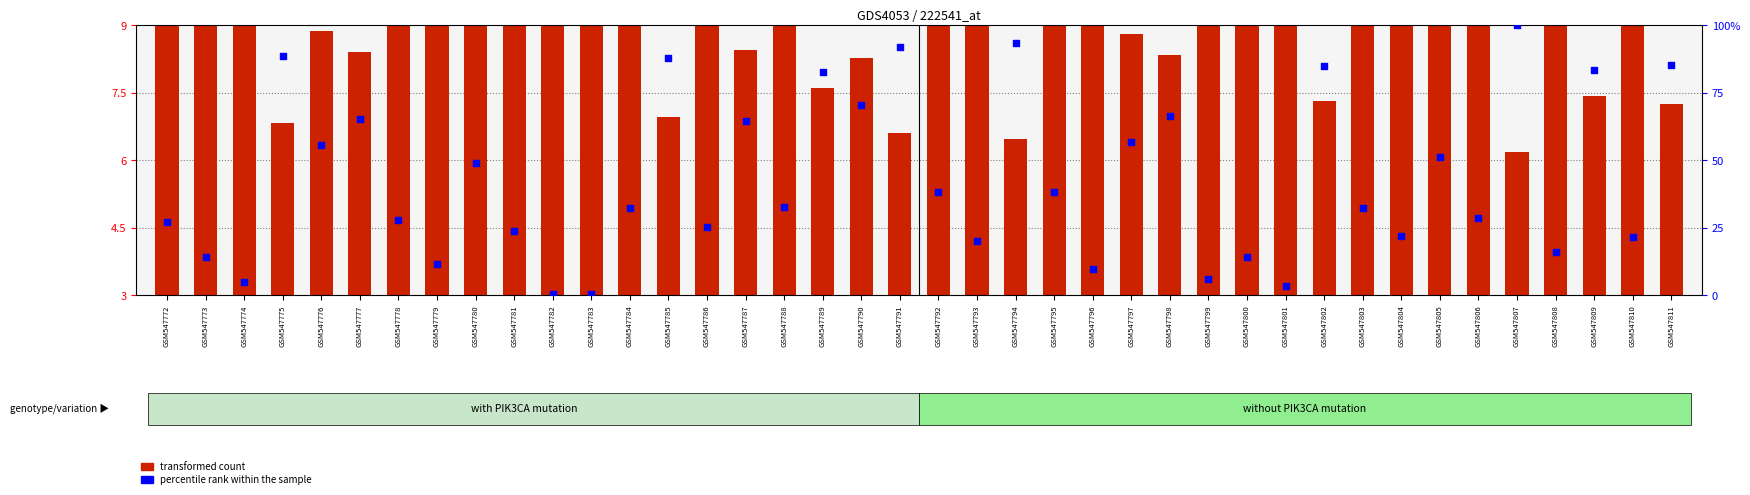

At which category is the sum across all series the highest?

GSM547807